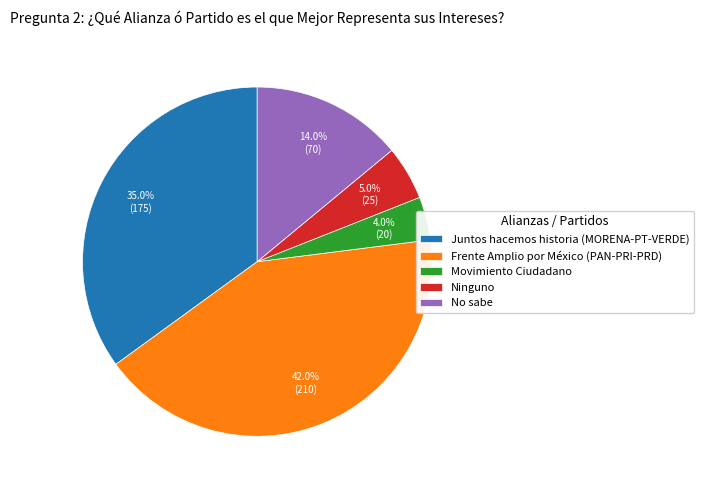

Is there a majority slice in this chart?

No